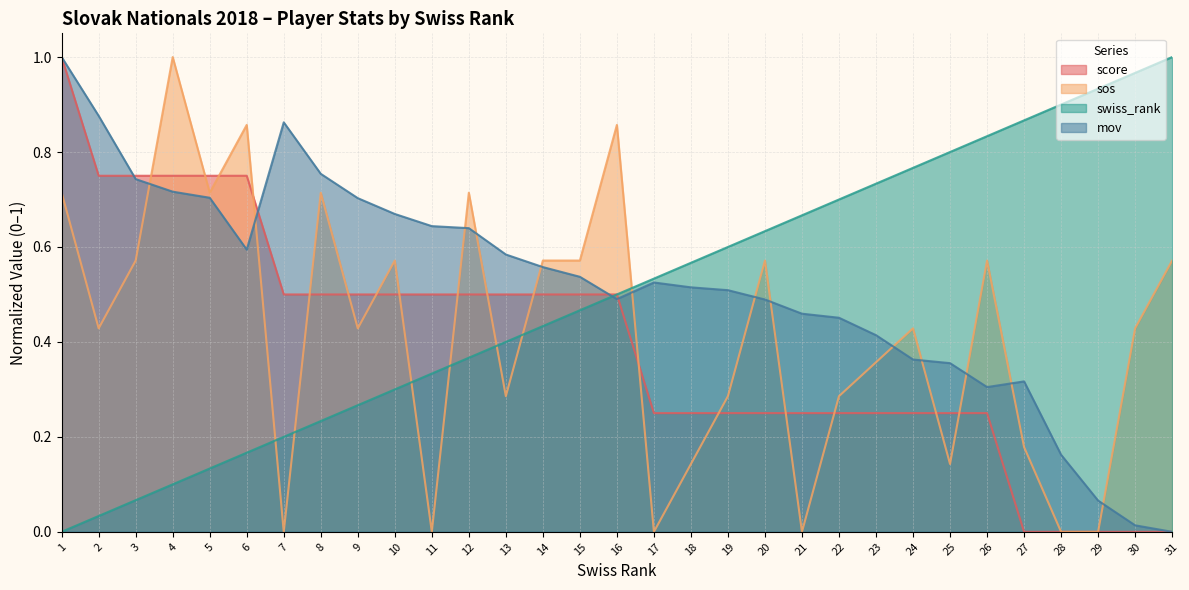

The value of swiss_rank at 1 is 0.0. True or false?

True